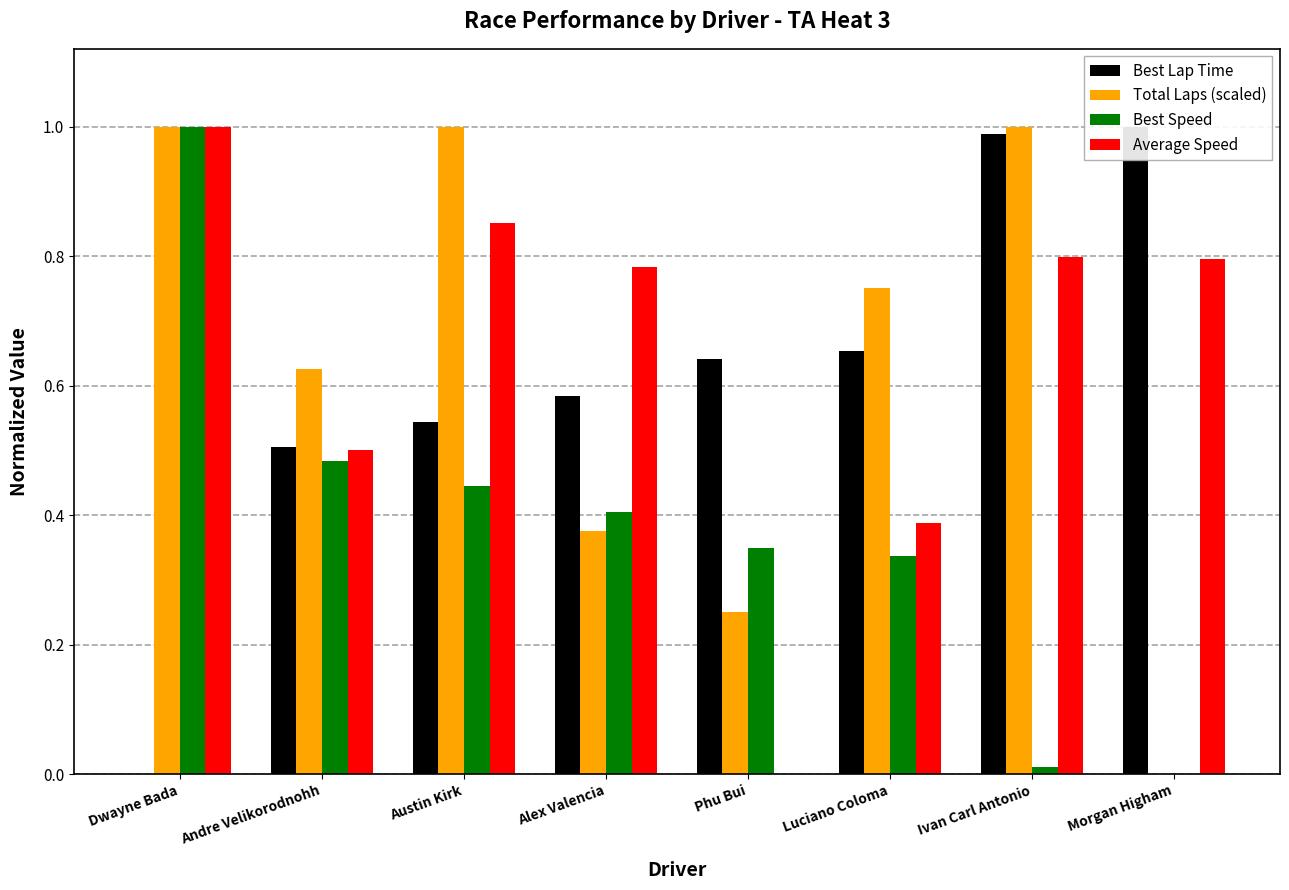

What is the approximate value of Best Speed at Austin Kirk?

0.4